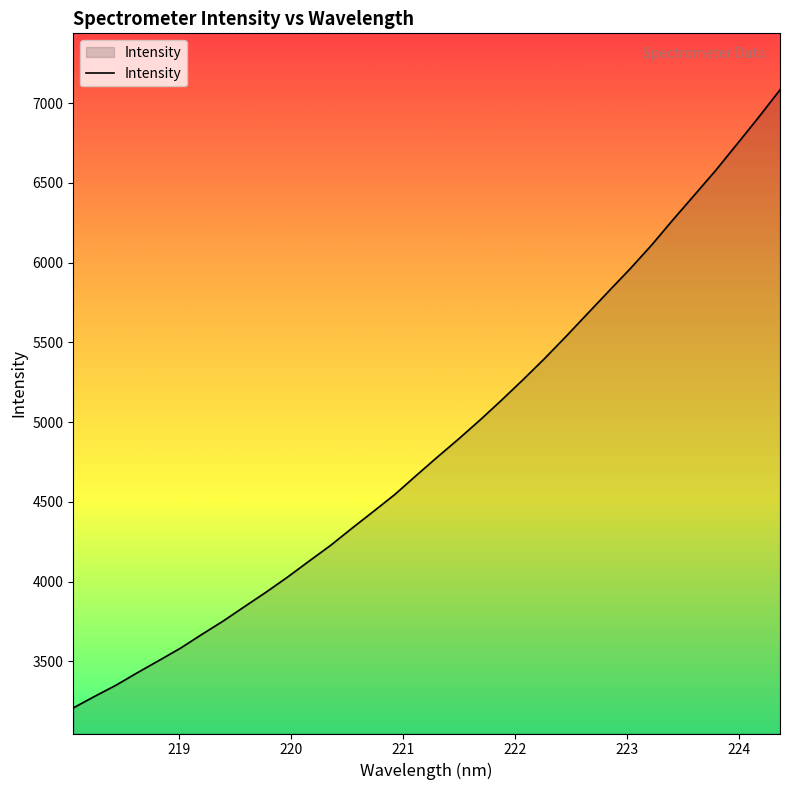

What is the greatest value displayed?

7083.8